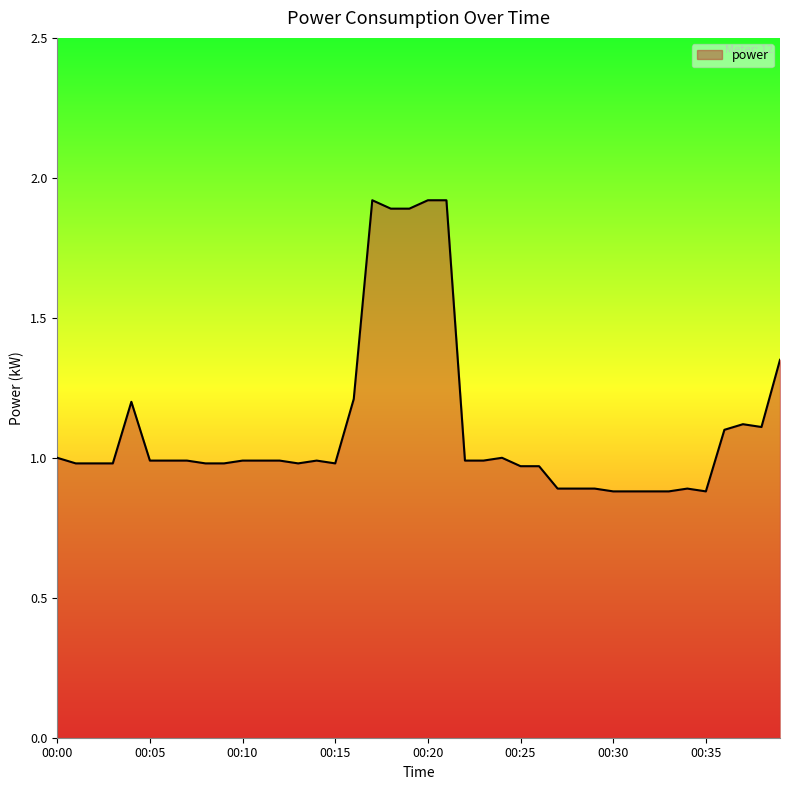

What is the maximum value shown in the chart?

1.9